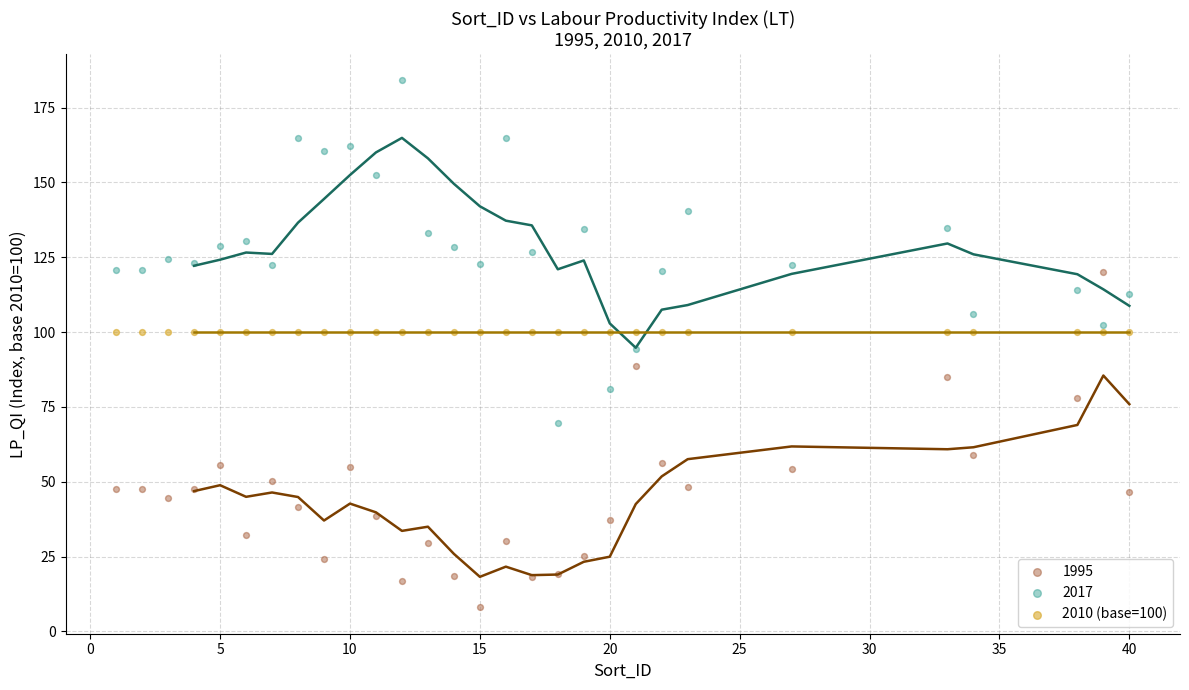

Which series contains the highest Y value?

2017